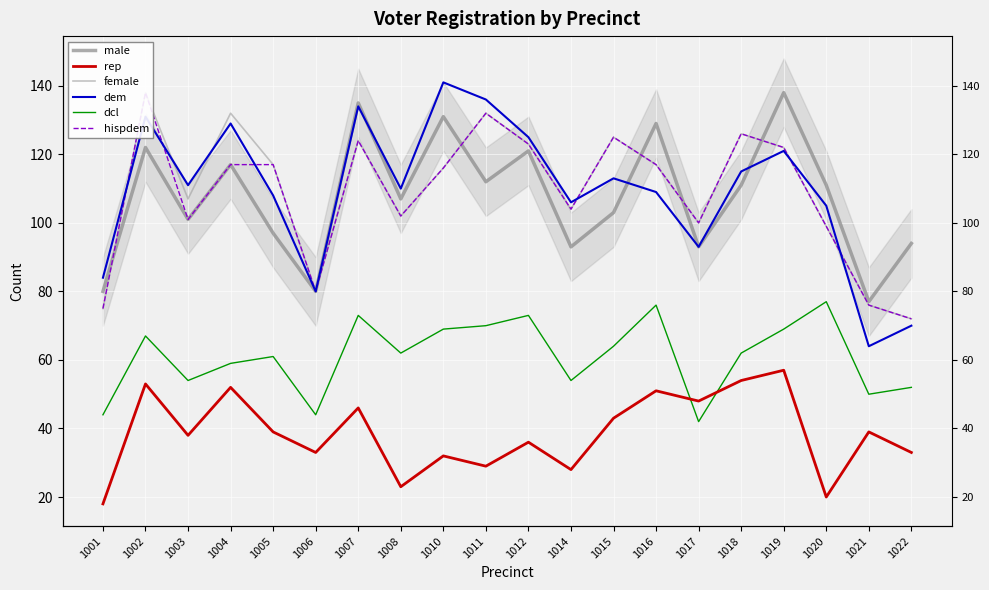

Is the value of female at 1007 greater than the value of male at 1006?

Yes